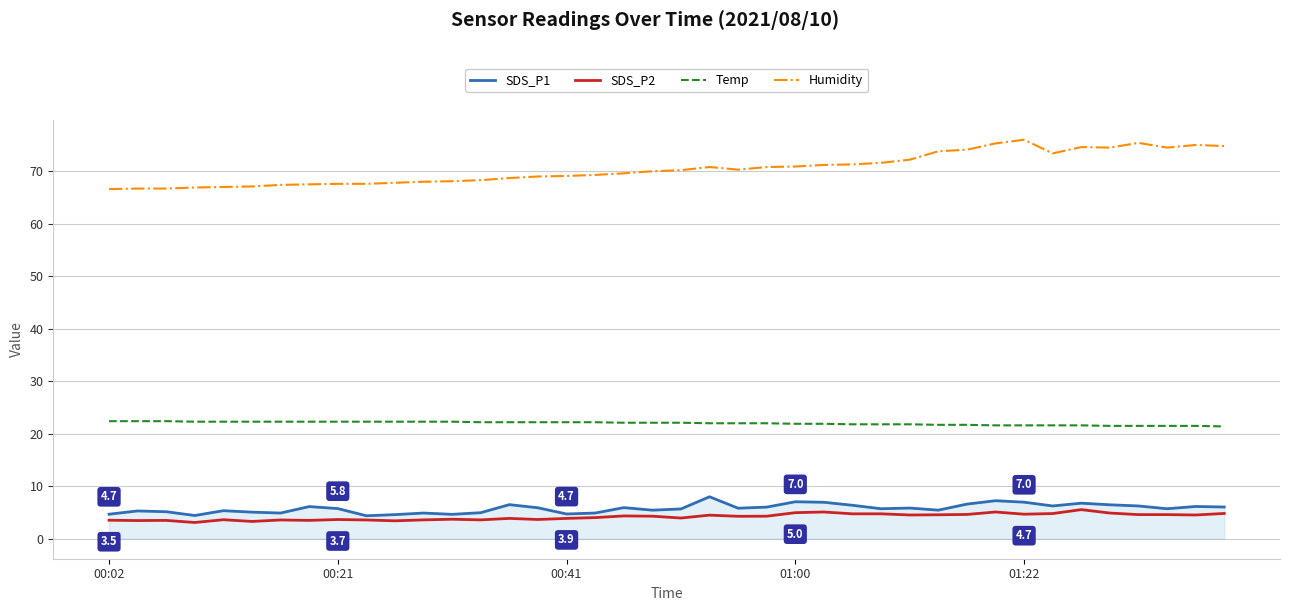

Which series has the widest spread of values?

Humidity